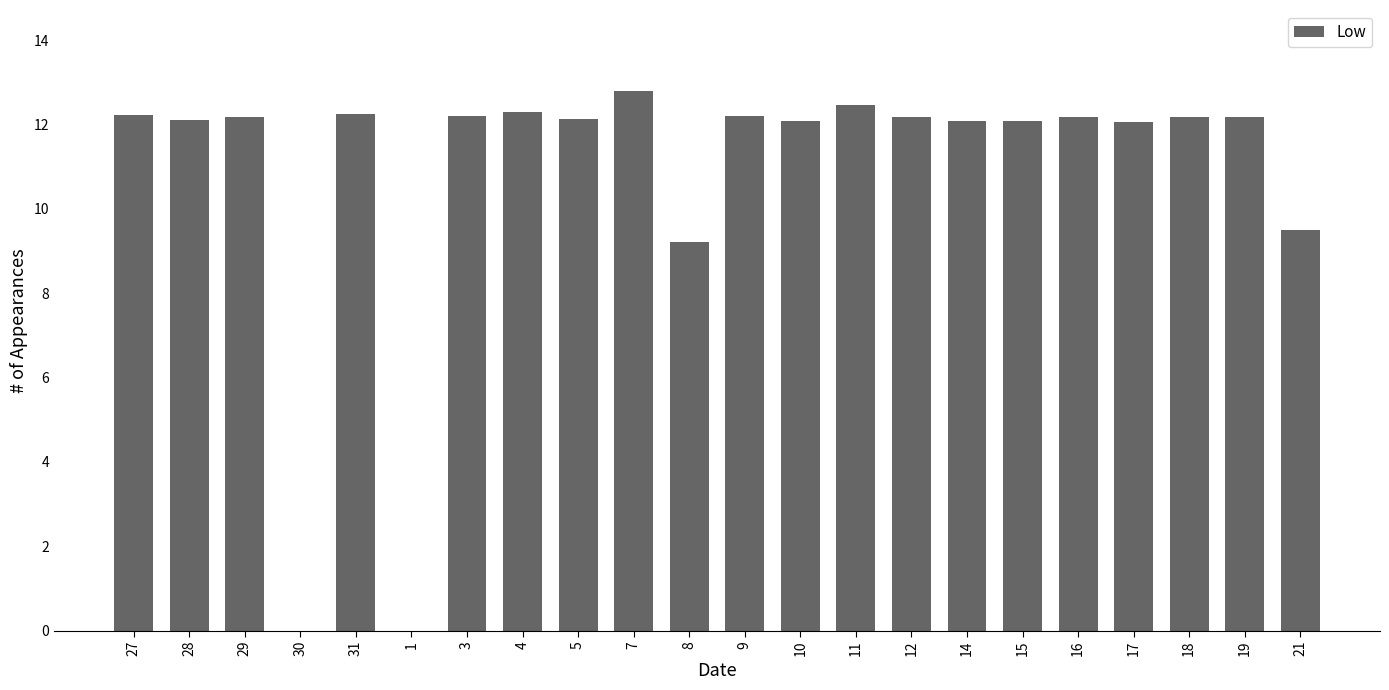

What is the approximate value at 12?

12.2